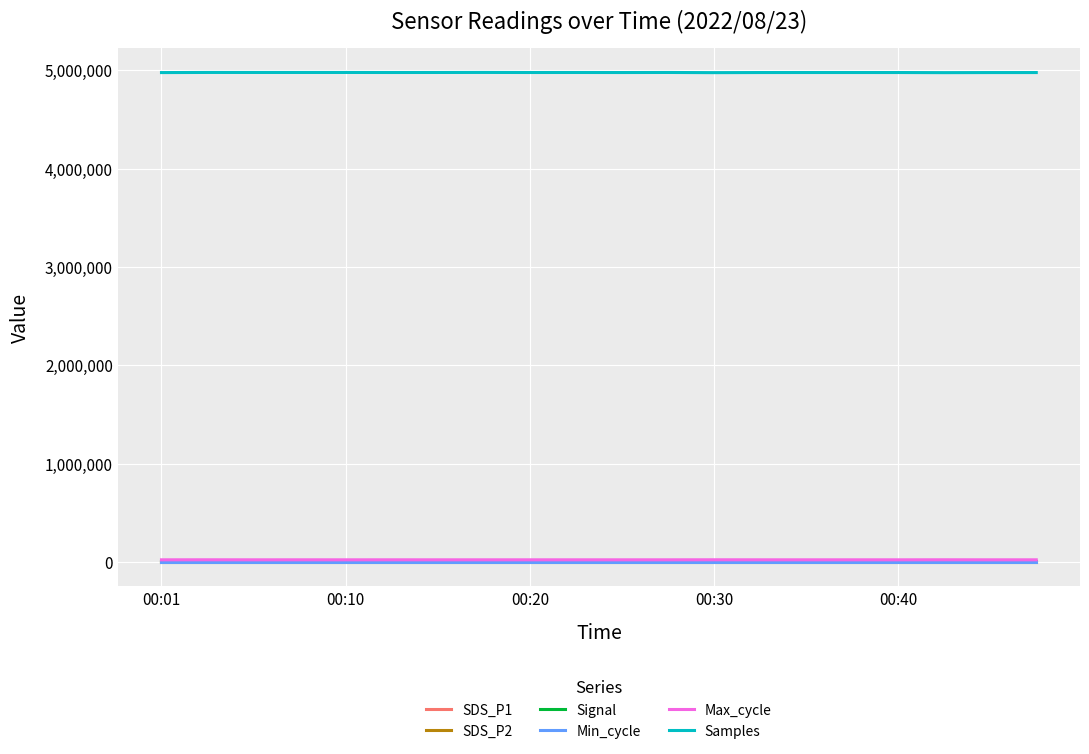

What is the difference between the maximum and minimum values in the Samples series?

2166.0